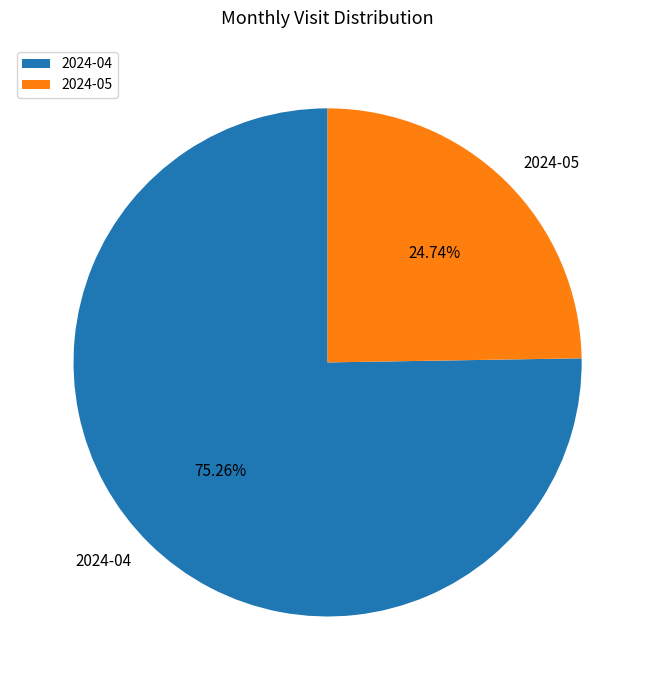

Count the number of slices in the pie.

2